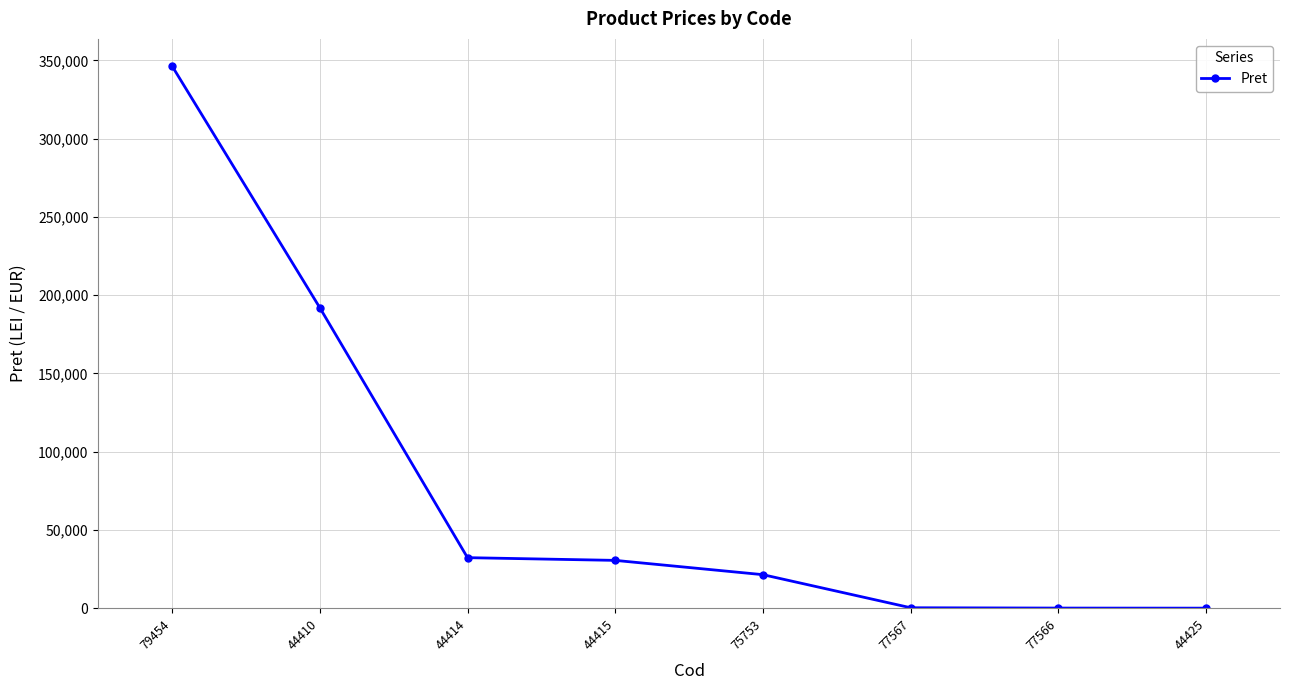

Which has a higher value, 44414 or 44410?

44410